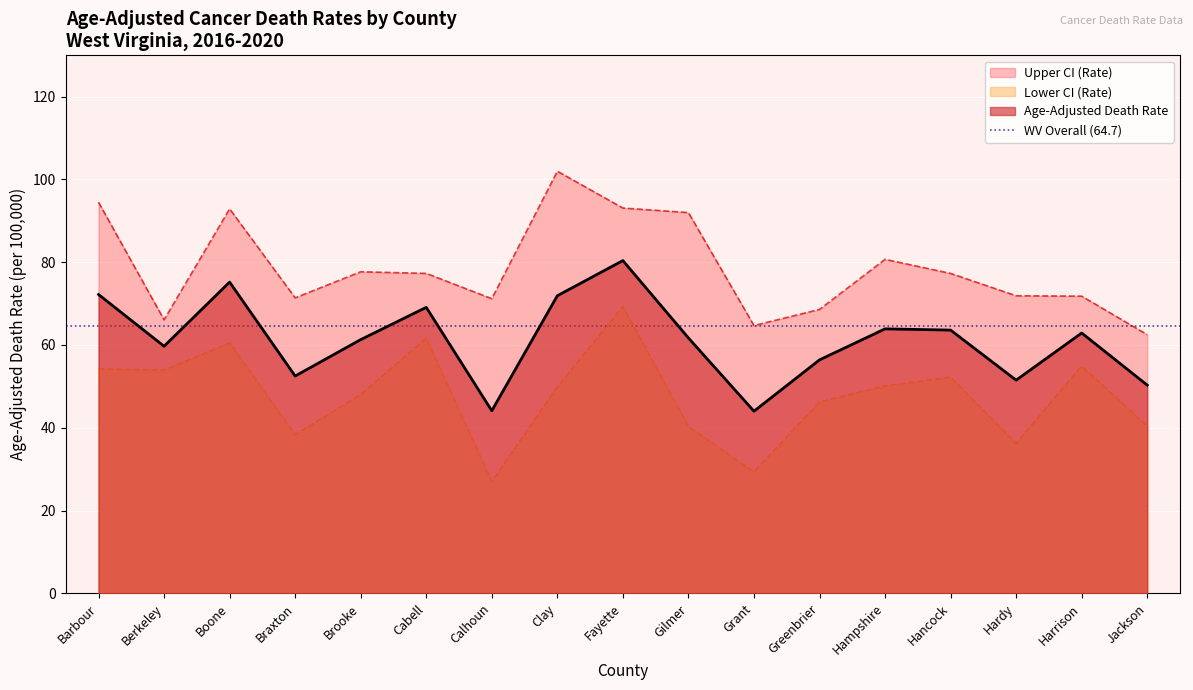

Reading left to right, what are all the values shown in this chart?

Age-Adjusted Death Rate: Barbour=72.2	Berkeley=59.7	Boone=75.2	Braxton=52.5	Brooke=61.3	Cabell=69.1	Calhoun=44.1	Clay=71.9	Fayette=80.4	Gilmer=61.7	Grant=44.0	Greenbrier=56.4	Hampshire=63.9	Hancock=63.6	Hardy=51.5	Harrison=62.9	Jackson=50.3
Lower CI (Rate): Barbour=54.2	Berkeley=53.9	Boone=60.5	Braxton=38.3	Brooke=48.0	Cabell=61.6	Calhoun=27.0	Clay=49.8	Fayette=69.3	Gilmer=40.3	Grant=29.3	Greenbrier=46.2	Hampshire=50.1	Hancock=52.2	Hardy=36.2	Harrison=54.9	Jackson=40.4
Upper CI (Rate): Barbour=94.5	Berkeley=66.1	Boone=92.9	Braxton=71.4	Brooke=77.7	Cabell=77.3	Calhoun=71.2	Clay=102.0	Fayette=93.1	Gilmer=92.0	Grant=64.7	Greenbrier=68.6	Hampshire=80.7	Hancock=77.3	Hardy=71.9	Harrison=71.8	Jackson=62.5